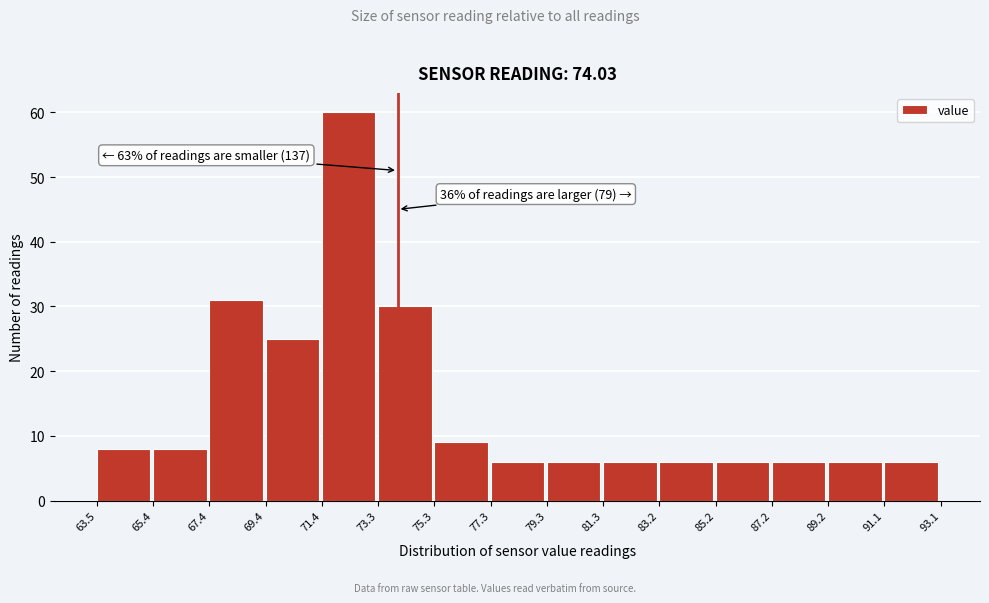

Which range on the x-axis has the tallest bar?

71.4 to 73.3